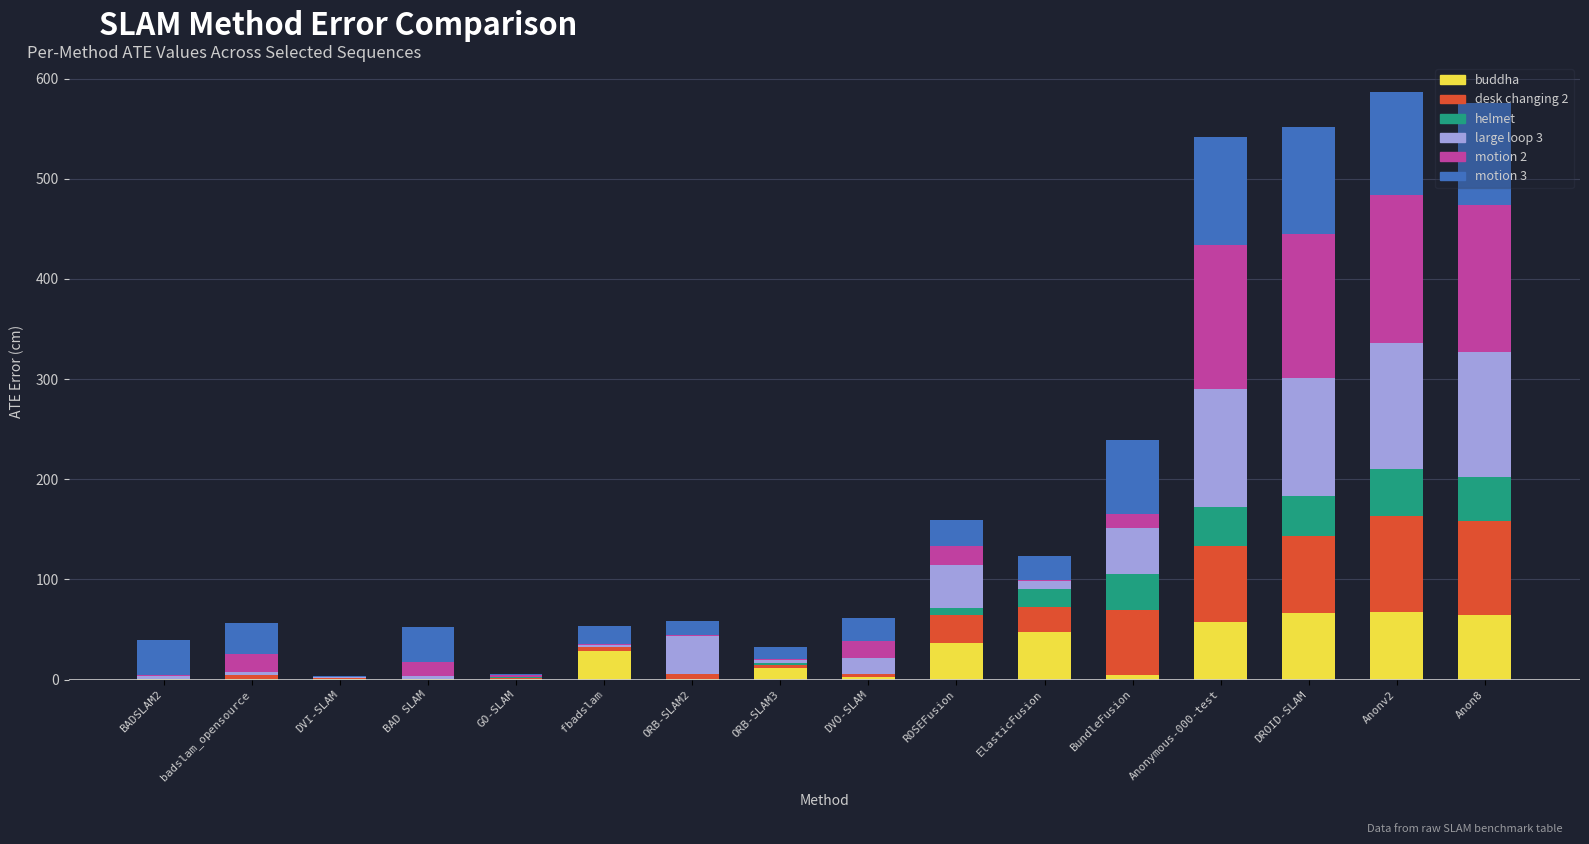

What is the maximum value for buddha?

67.1